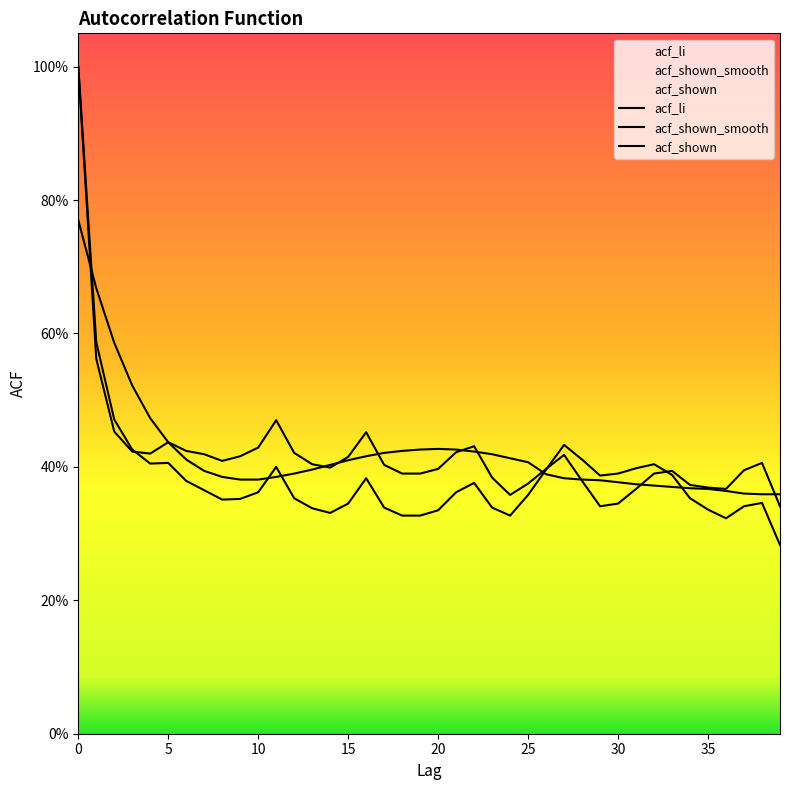

At which category does the chart reach its minimum across all series?

39